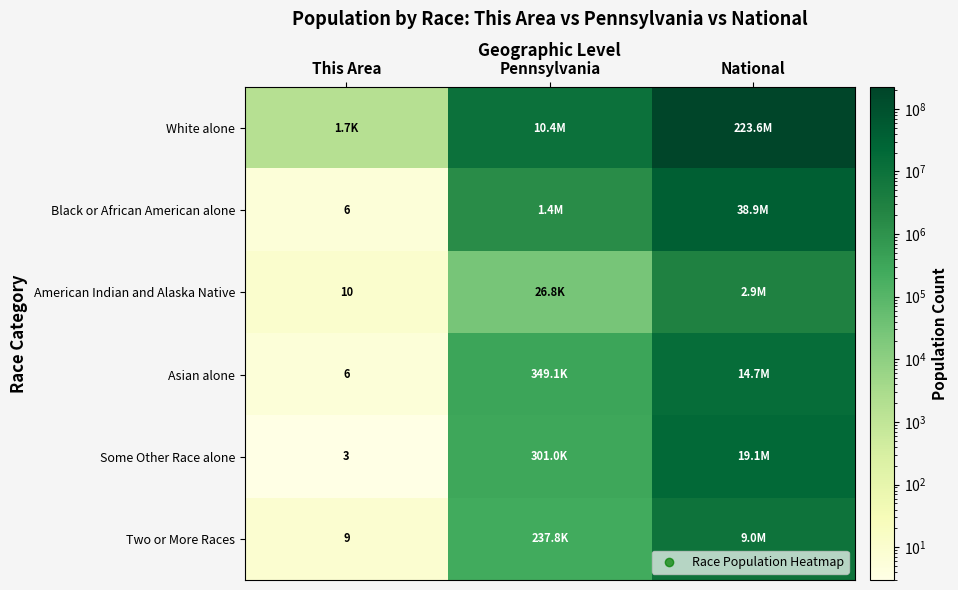

Is it true that American Indian and Alaska Native equals 5 at This Area?

False